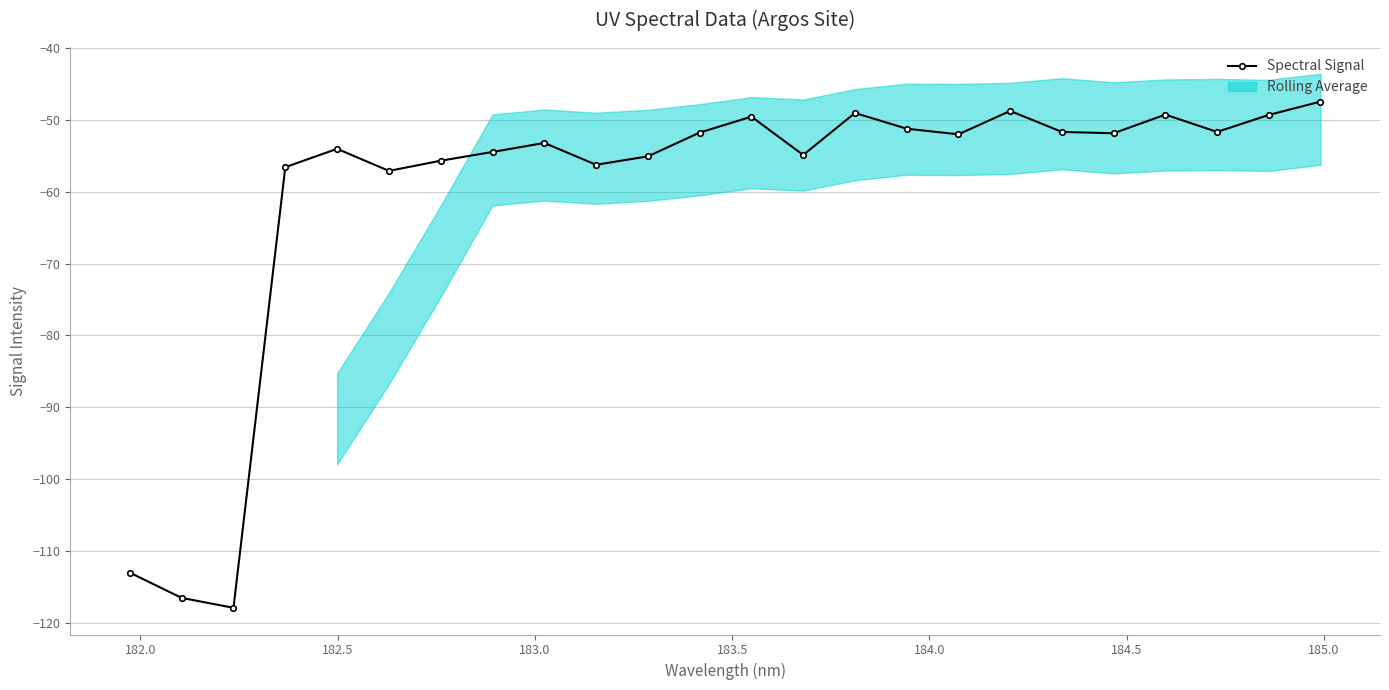

How many points are lower than both their immediate neighbors (excluding endpoints)?

7